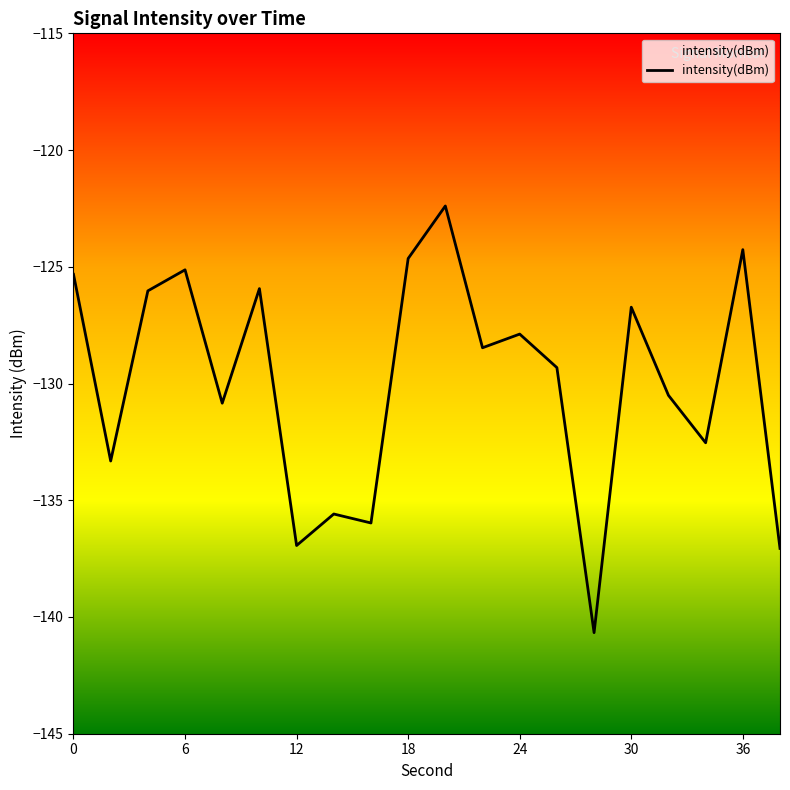

What is the difference between the second highest and minimum values?

16.4